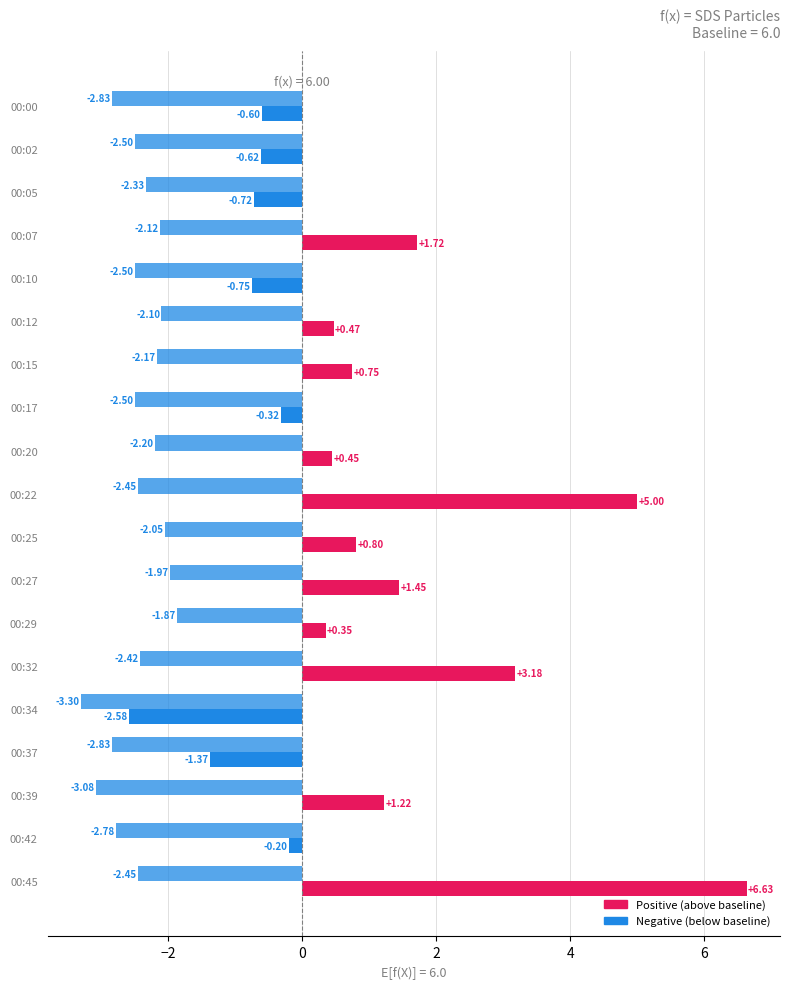

Count the number of data series in this chart.

2